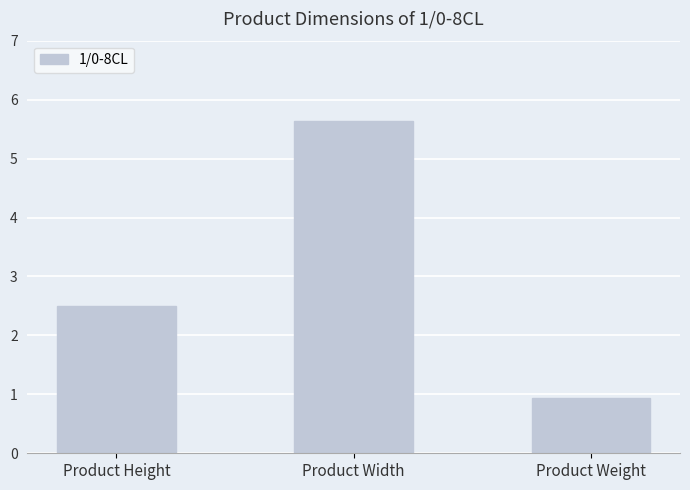

How many bars are there in total?

3